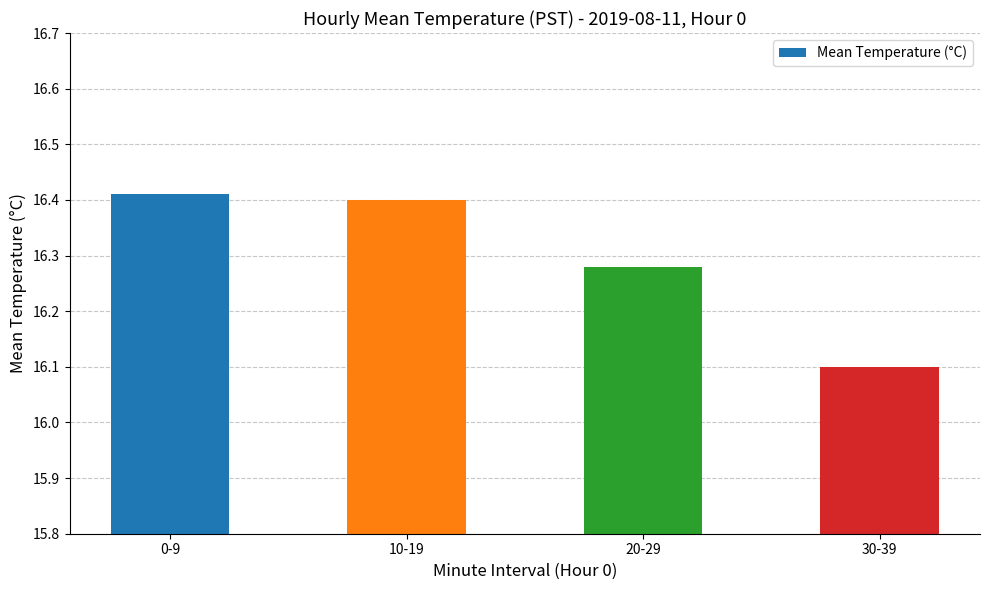

Which has a higher value, 20-29 or 0-9?

0-9